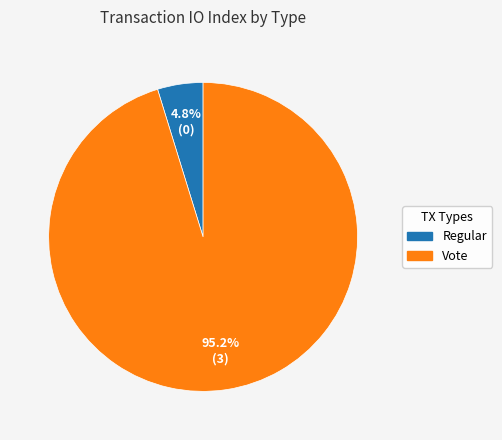

Rank the categories by value from highest to lowest.

Vote, Regular